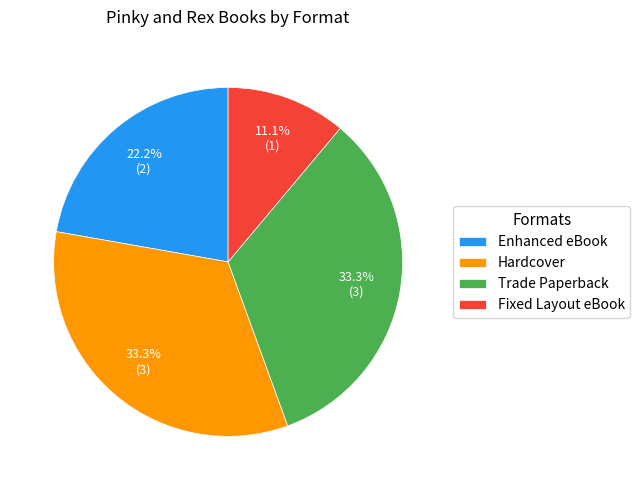

Is there any slice that represents more than half of the pie?

No